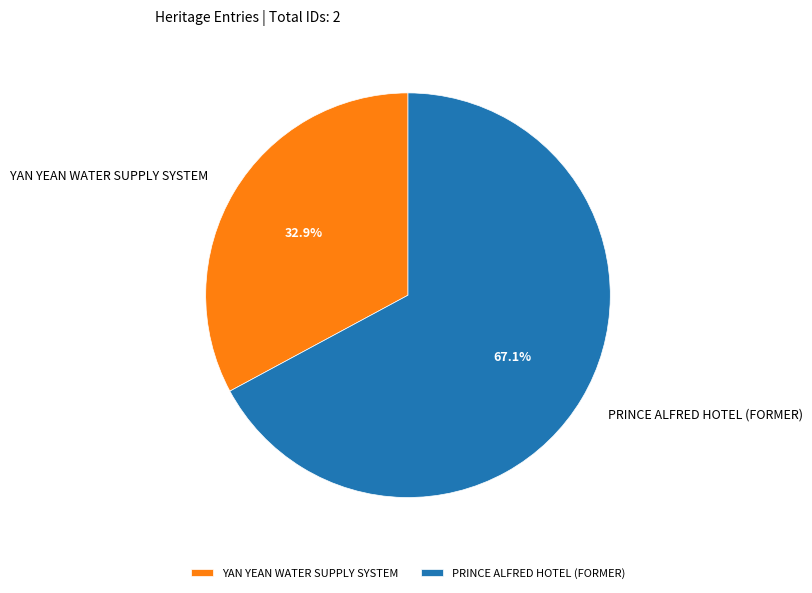

What is the smallest slice in the pie chart?

YAN YEAN WATER SUPPLY SYSTEM